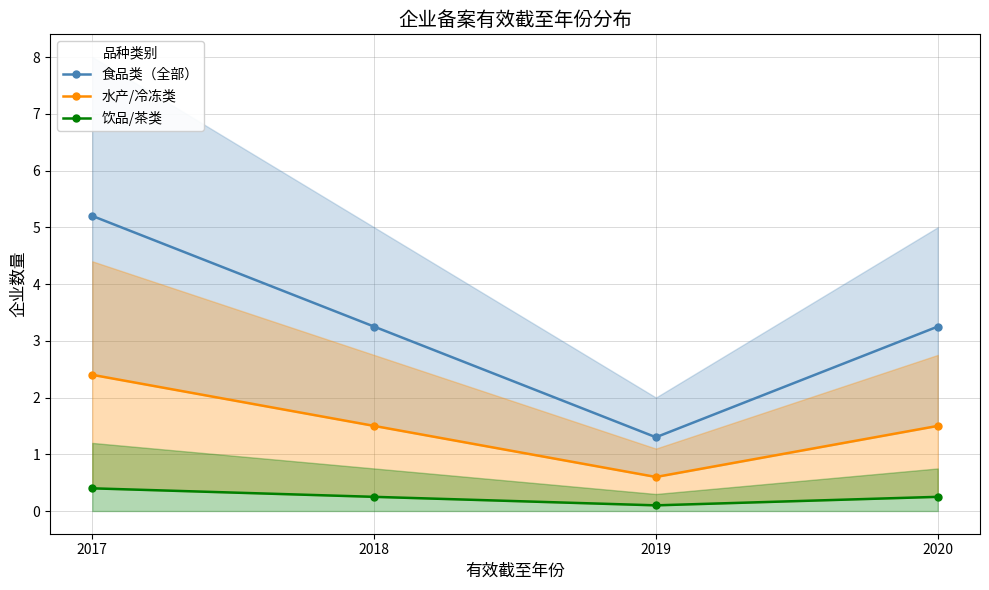

What is the sum of all 水产/冷冻类 values?

6.0